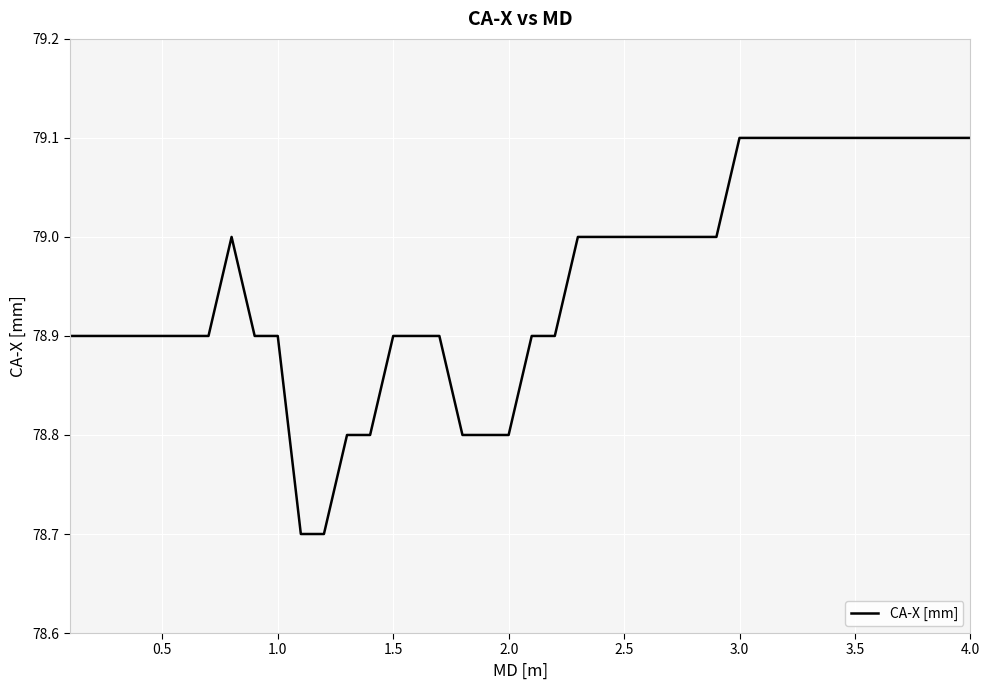

What is the smallest value displayed?

78.7